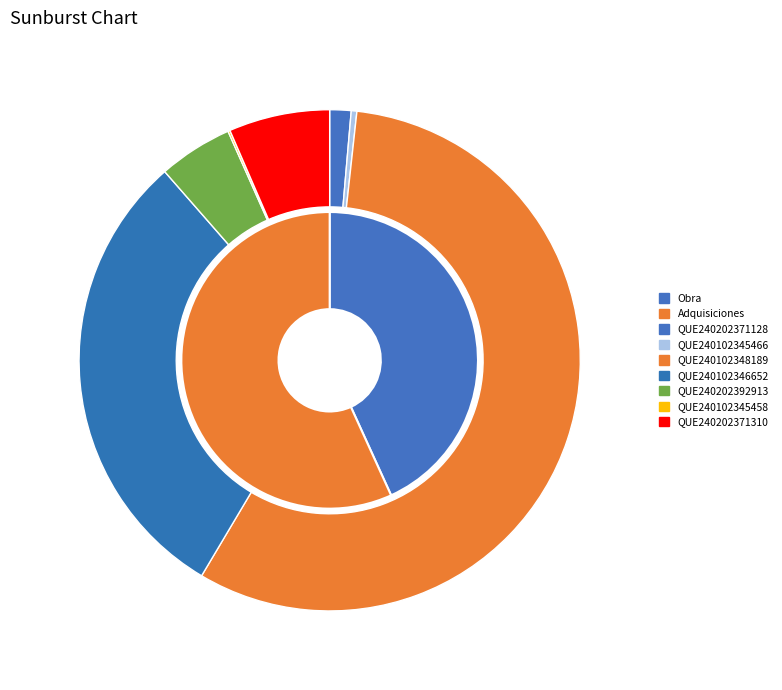

To the nearest percent, what is the average slice percentage?

14%